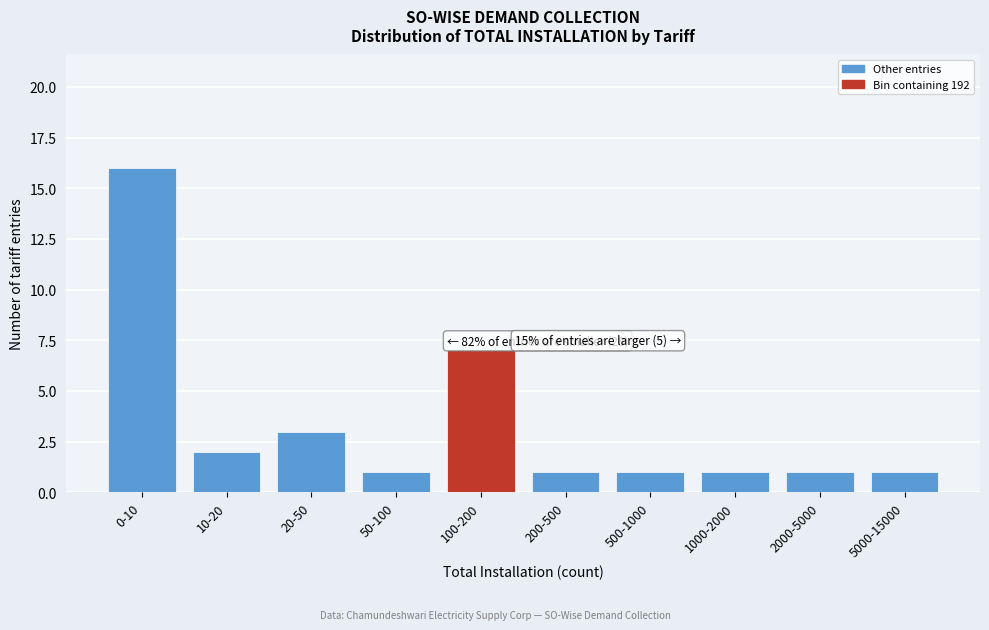

Reading left to right, extract all data points from this chart.

16	2	3	1	7	1	1	1	1	1